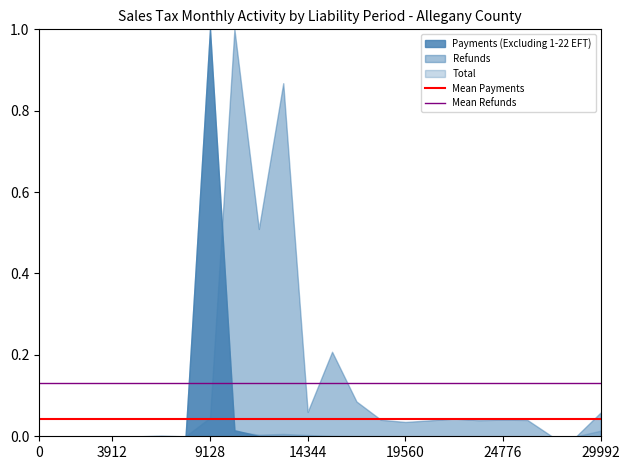

The value of Mean Refunds at 0 is 0.1. True or false?

True